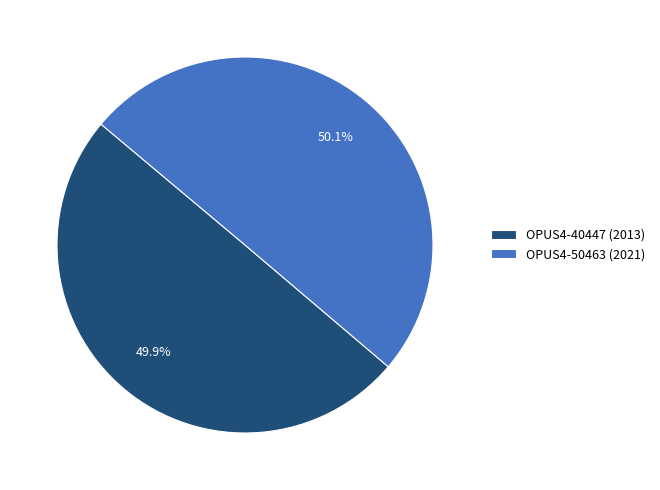

To the nearest percent, what is the combined percentage of OPUS4-50463 and OPUS4-40447?

100%